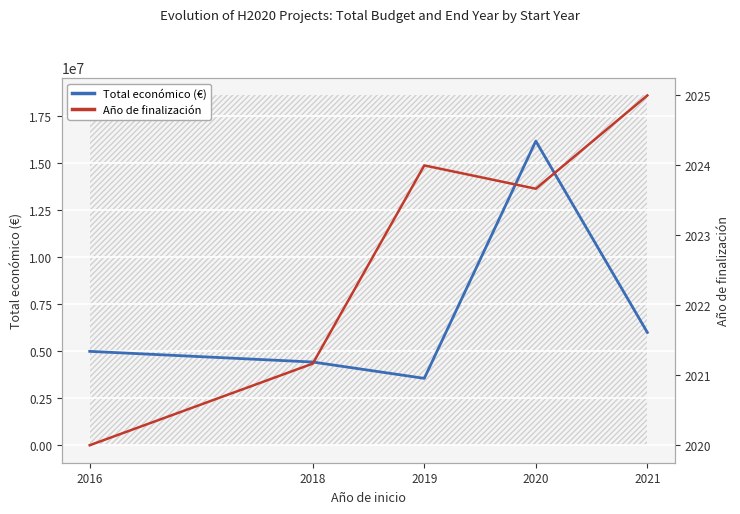

Rank the series at 2020 from lowest to highest value.

Año de finalización, Total económico (€)